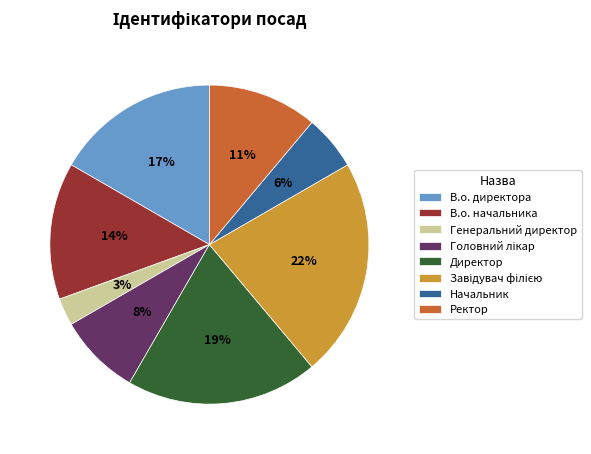

Count the number of slices in the pie.

8